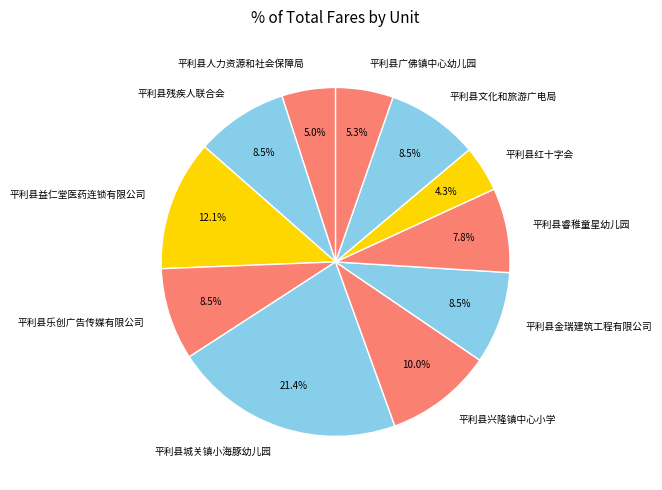

True or false: 平利县乐创广告传媒有限公司 accounts for 1% of the total.

False